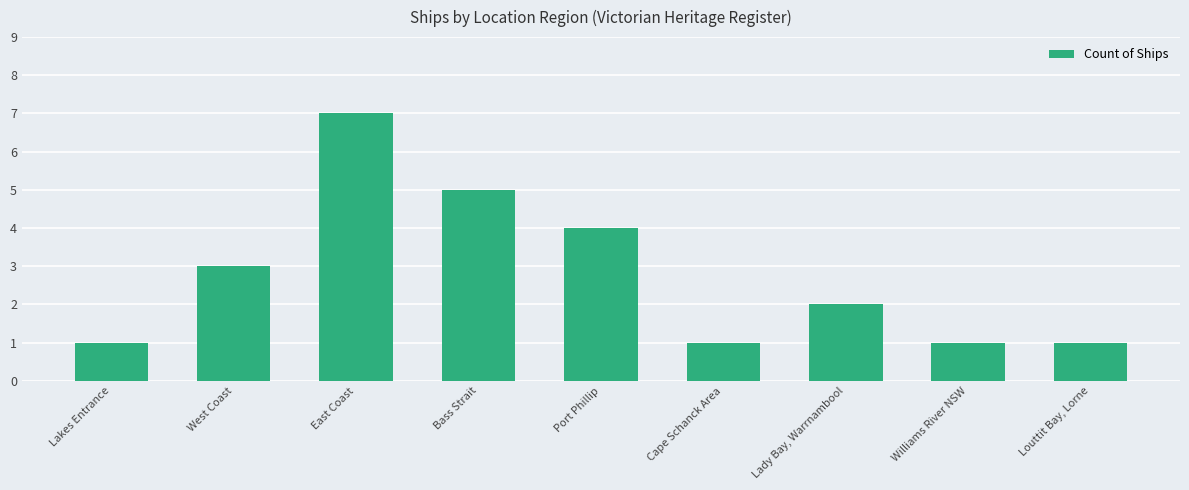

Reading left to right, extract all data points from this chart.

Lakes Entrance=1	West Coast=3	East Coast=7	Bass Strait=5	Port Phillip=4	Cape Schanck Area=1	Lady Bay, Warrnambool=2	Williams River NSW=1	Louttit Bay, Lorne=1